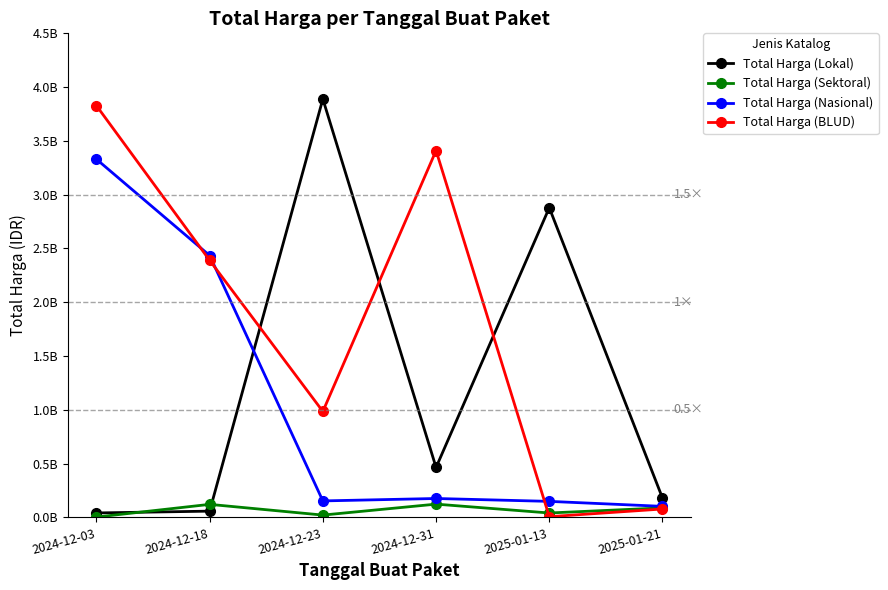

Does the chart have visible grid lines?

No